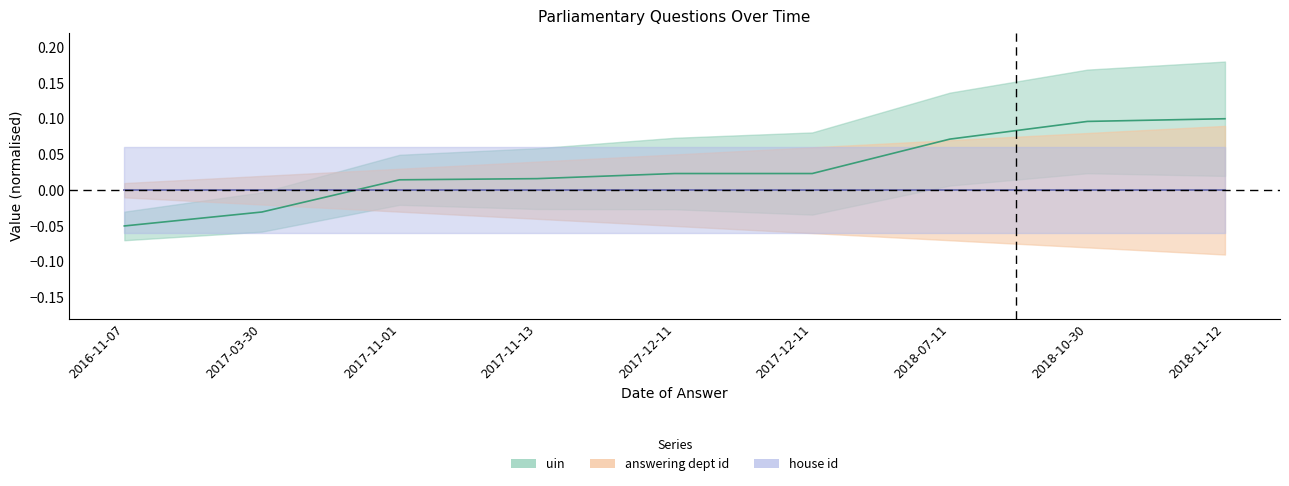

True or false: uin and house id cross at least once.

True